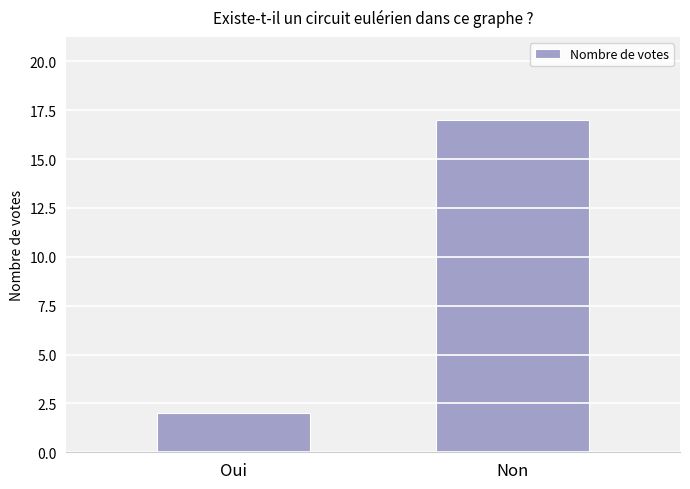

Does the chart contain any negative values?

No